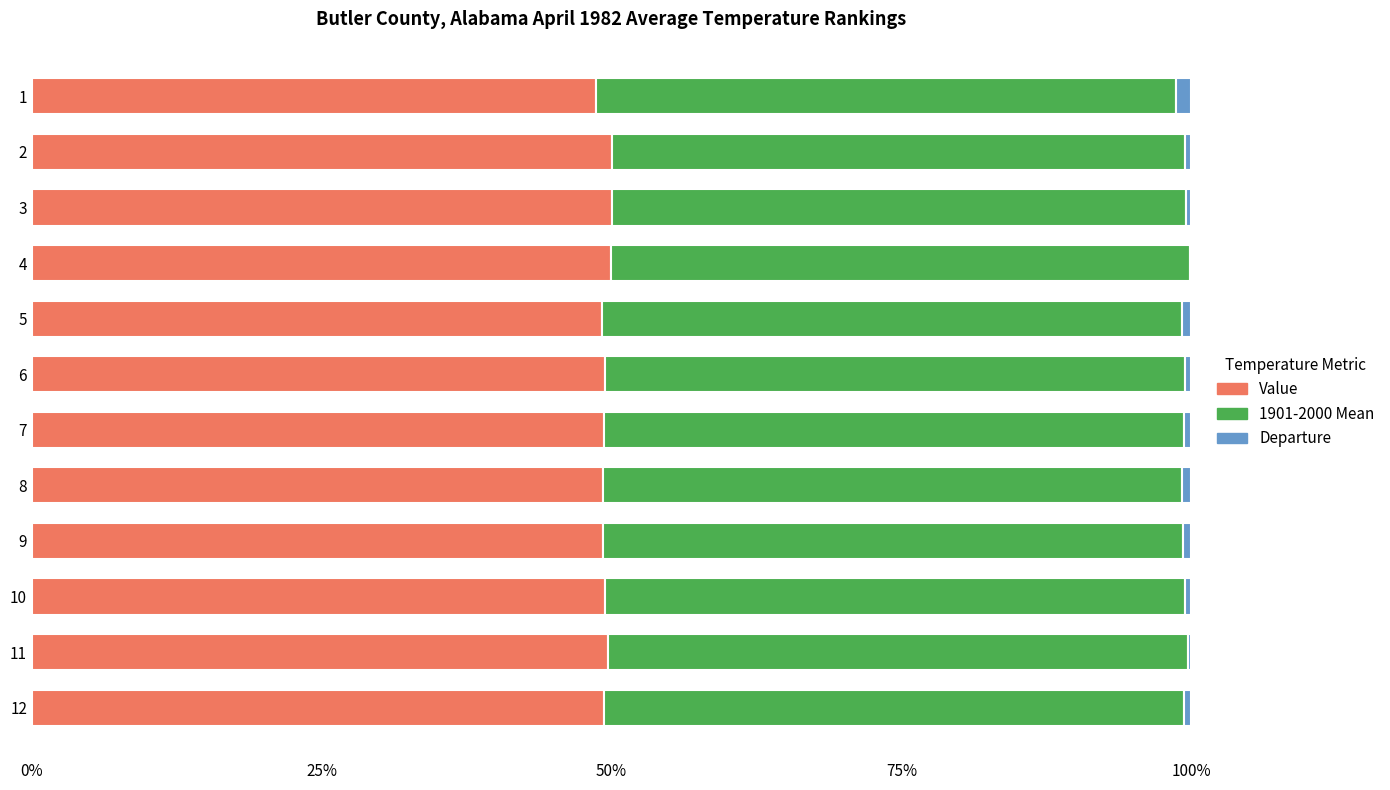

The value of Value at 10 is 49.4. True or false?

True